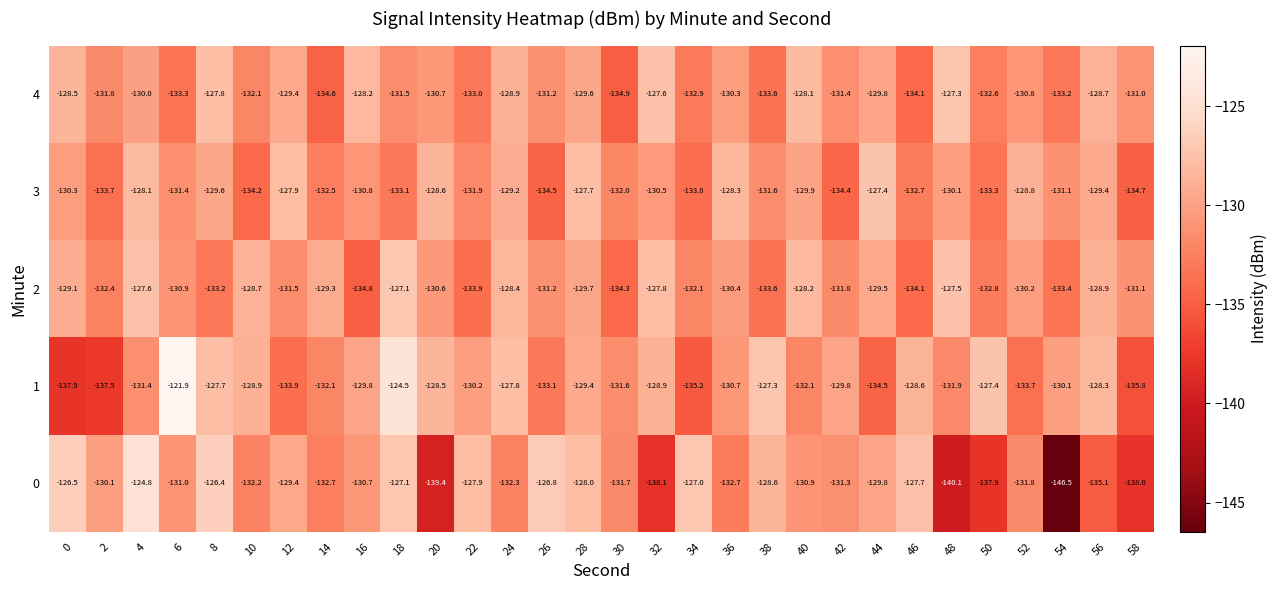

List the labels in order of 3 value, smallest first.

58, 26, 42, 10, 34, 2, 50, 18, 46, 14, 30, 22, 38, 6, 54, 16, 32, 0, 48, 40, 8, 56, 24, 52, 20, 36, 4, 12, 28, 44